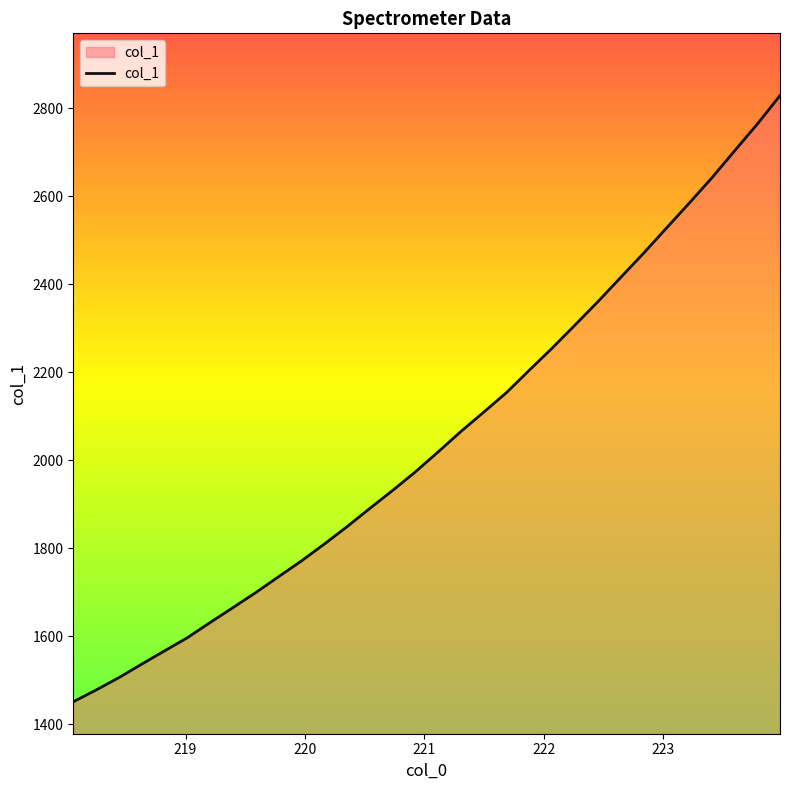

What is the difference between the maximum and minimum values?

1376.8